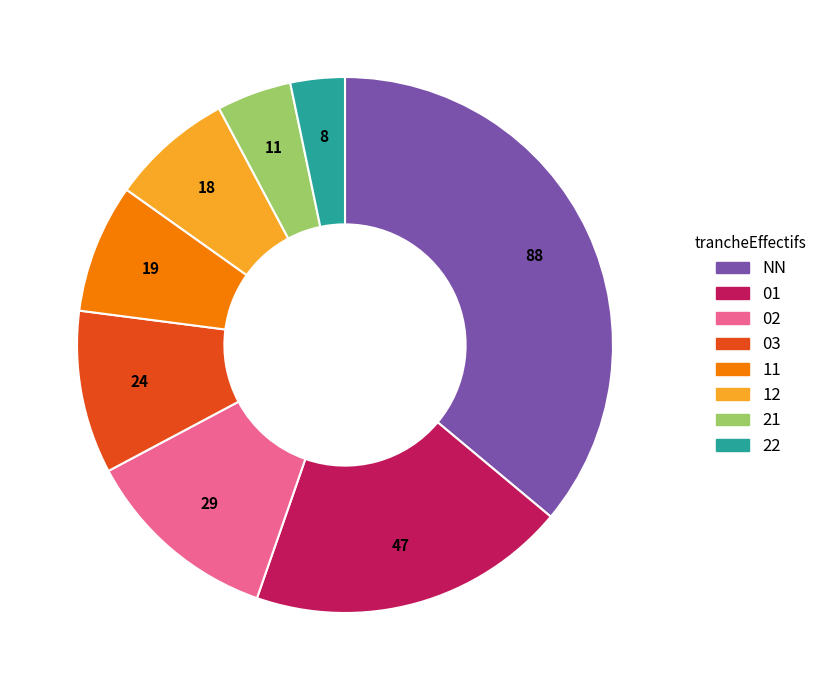

What is the ratio of the value at 11 to the value at 02?

0.7